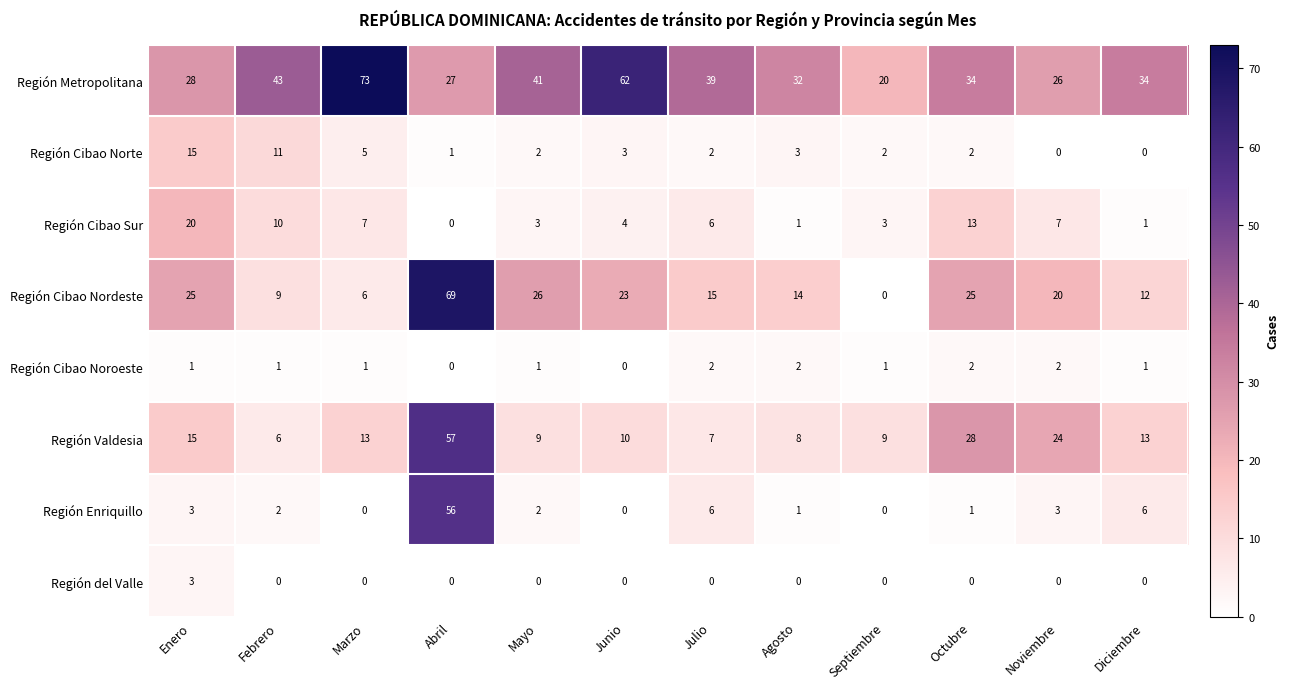

How many series are shown in this chart?

8